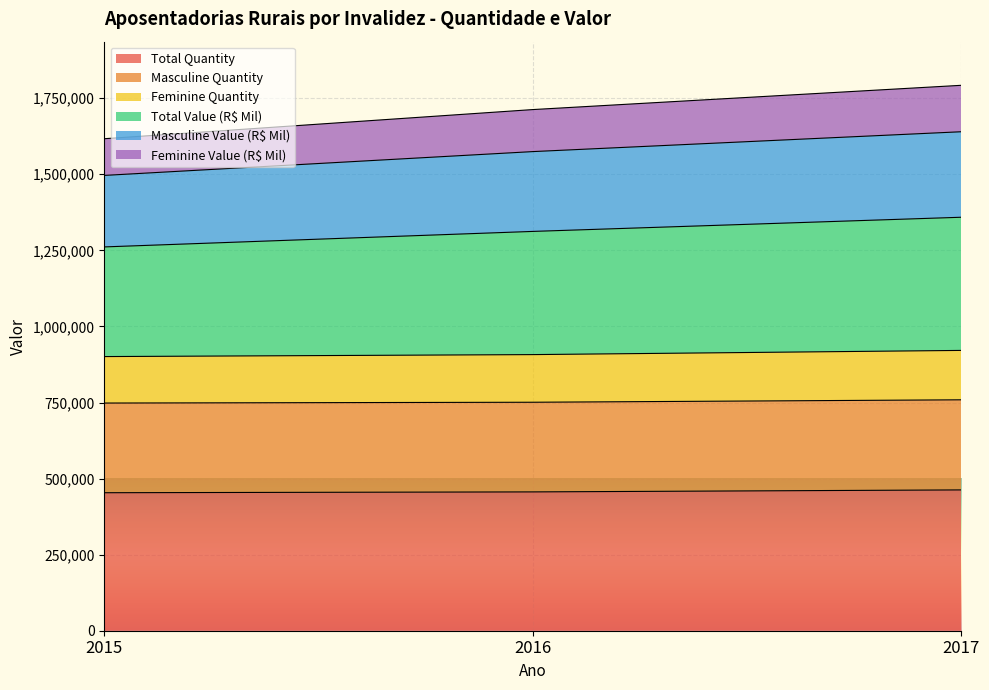

True or false: Total Quantity has a value of 462761 at 2017.

True